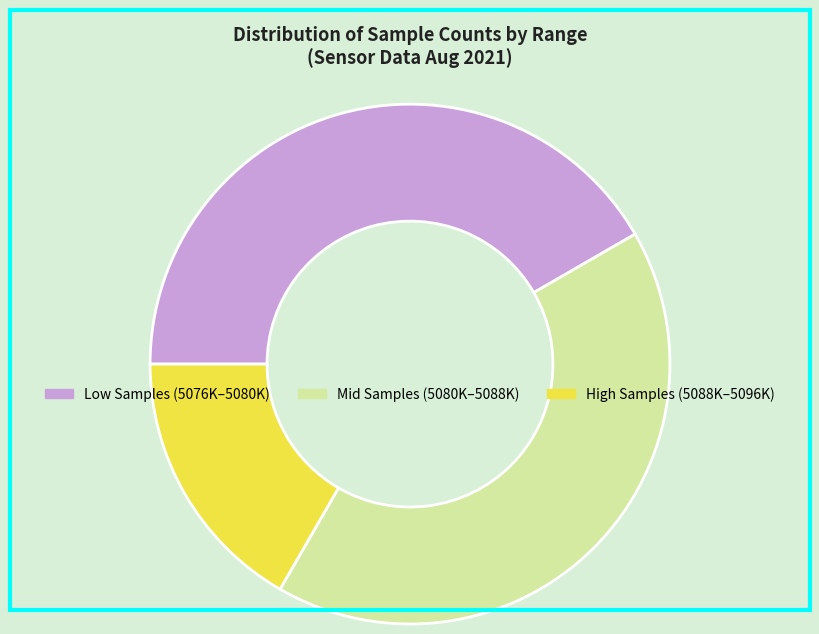

Does any single category account for the majority?

No